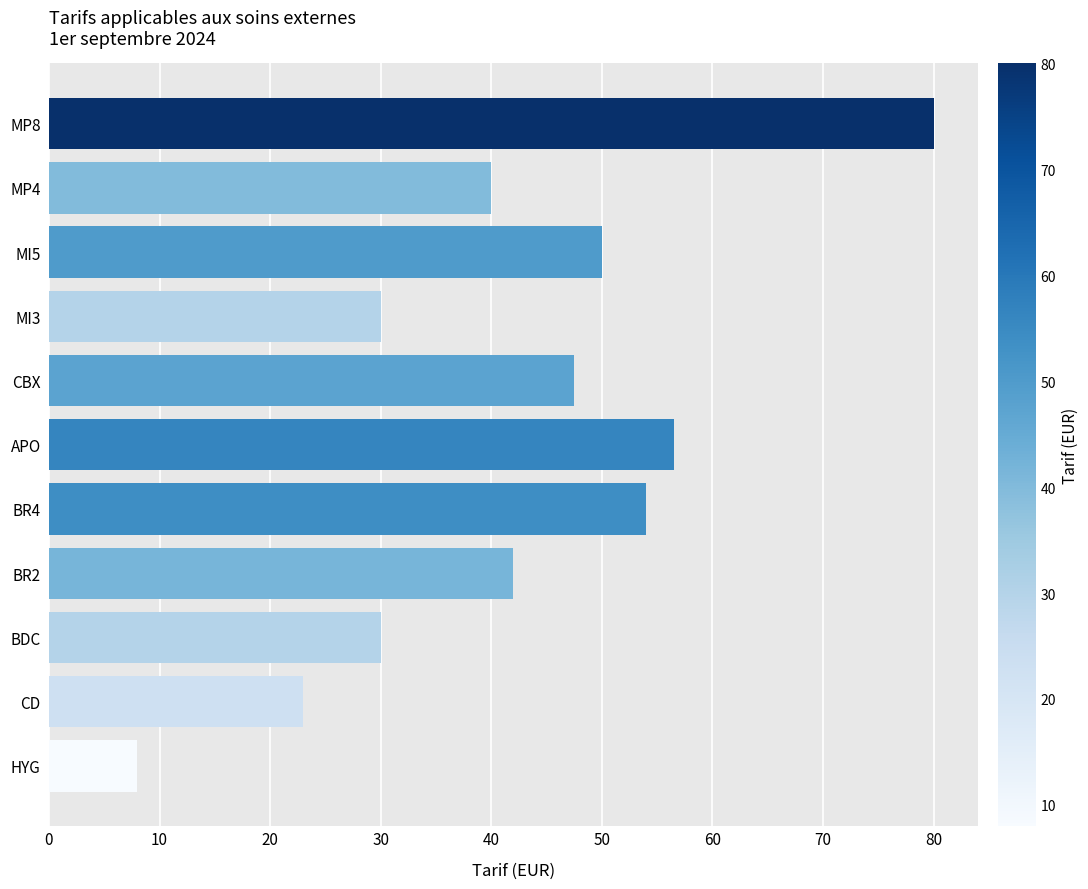

What is the sum of all values?

461.0